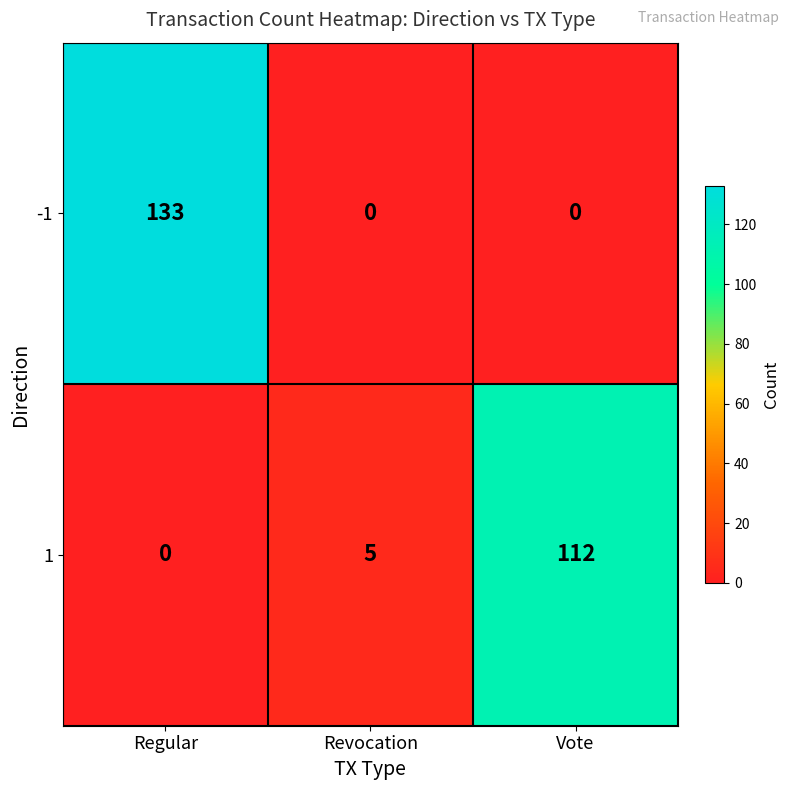

How many distinct data groups are displayed?

2